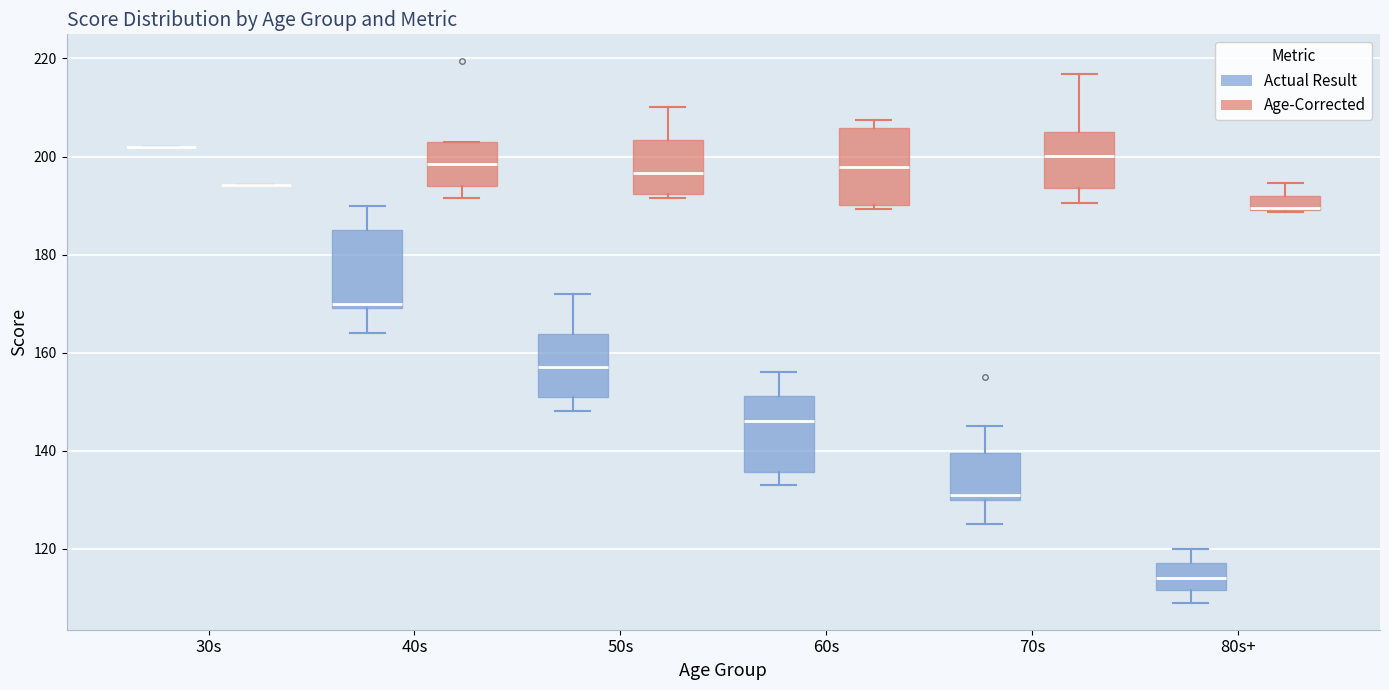

Where is the lower edge of the box for 50s (Actual Result) on the y-axis? The values are not printed on the chart, so give them approximately, as read against the axis.

152